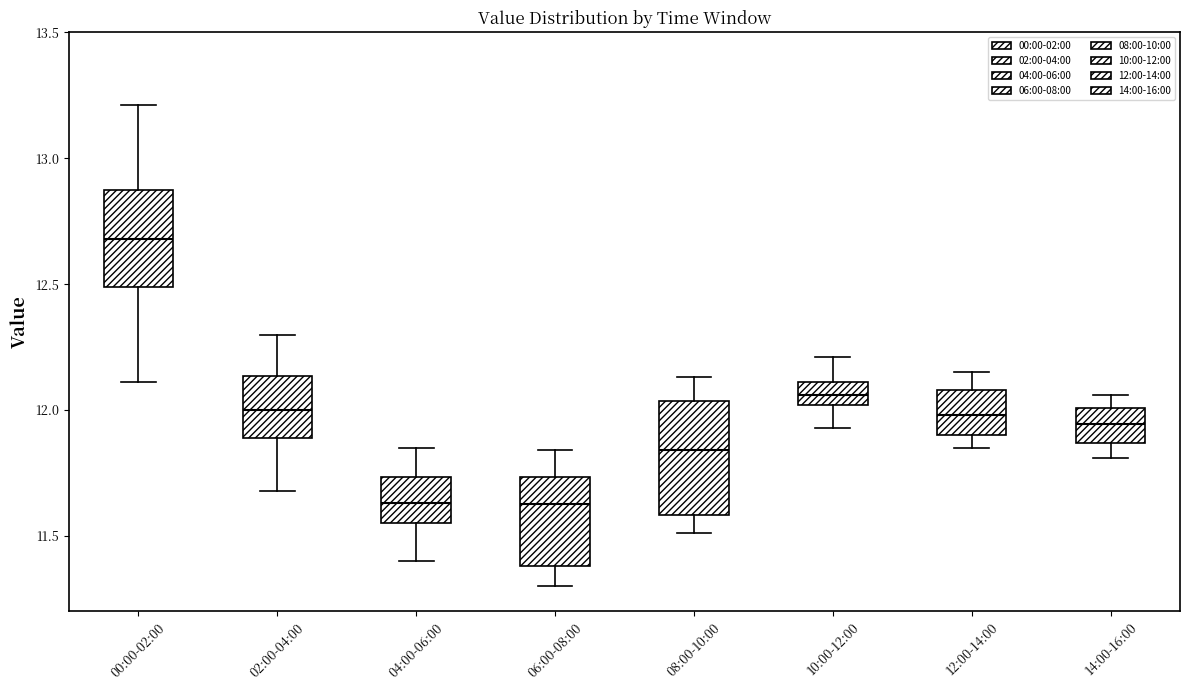

Which box's median line is the highest?

00:00-02:00